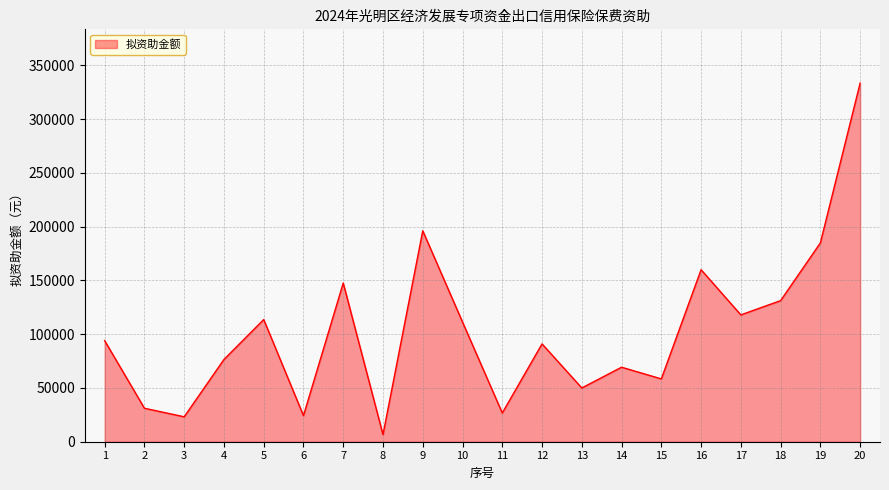

What is the smallest value displayed?

6617.5